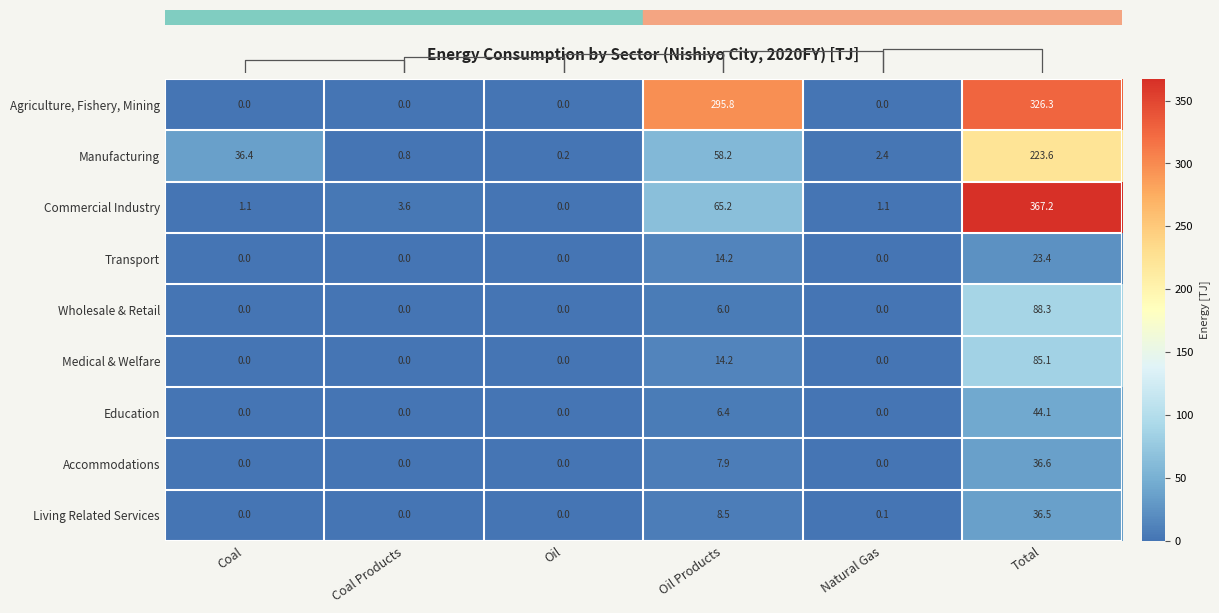

Is it true that Medical & Welfare equals 85.1 at Total?

True